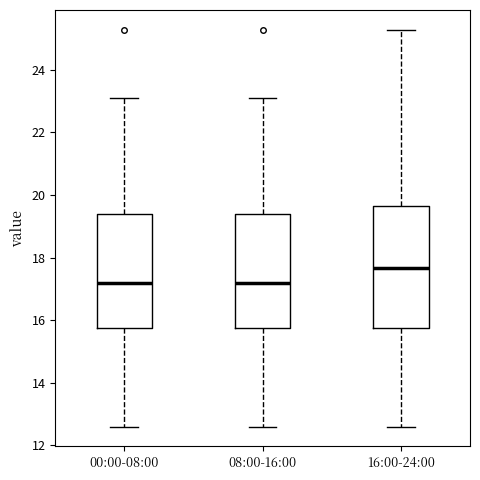

Where is the upper edge of the box for 00:00-08:00 on the y-axis? The values are not printed on the chart, so give them approximately, as read against the axis.

19.4